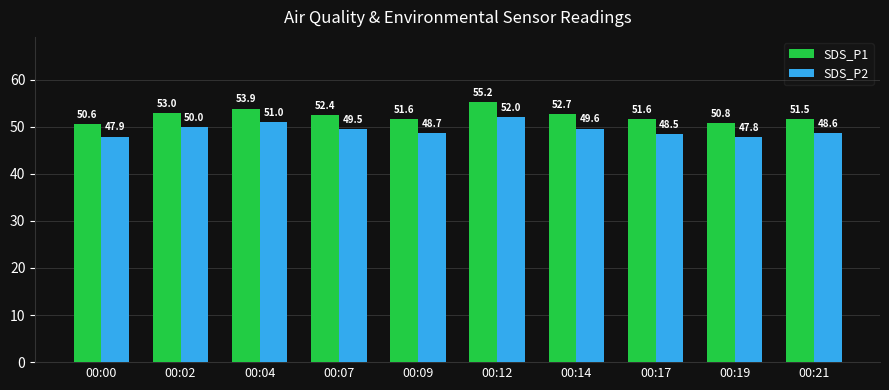

Is the value of SDS_P2 at 00:17 greater than the value of SDS_P1 at 00:14?

No